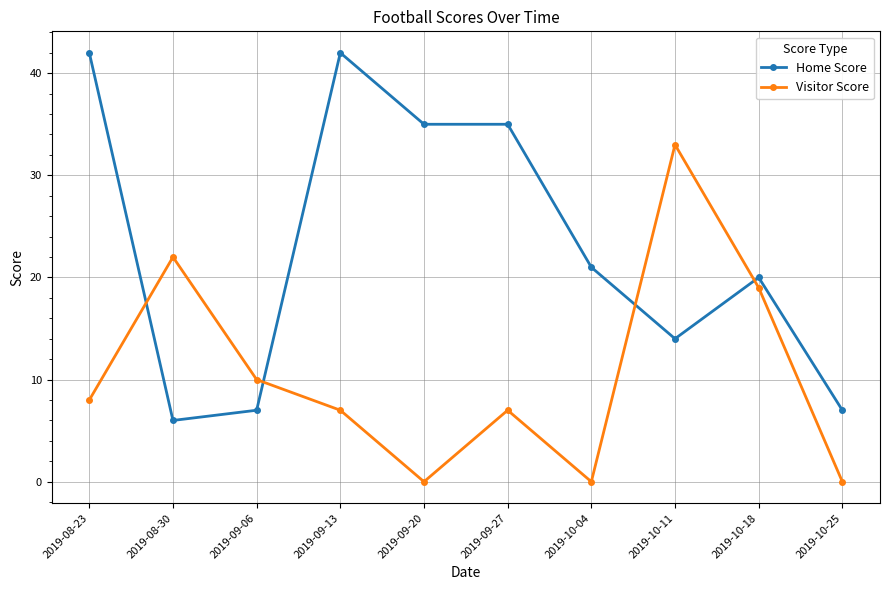

Reading left to right, extract all data points from this chart.

Home Score: 2019-08-23=42	2019-08-30=6	2019-09-06=7	2019-09-13=42	2019-09-20=35	2019-09-27=35	2019-10-04=21	2019-10-11=14	2019-10-18=20	2019-10-25=7
Visitor Score: 2019-08-23=8	2019-08-30=22	2019-09-06=10	2019-09-13=7	2019-09-20=0	2019-09-27=7	2019-10-04=0	2019-10-11=33	2019-10-18=19	2019-10-25=0